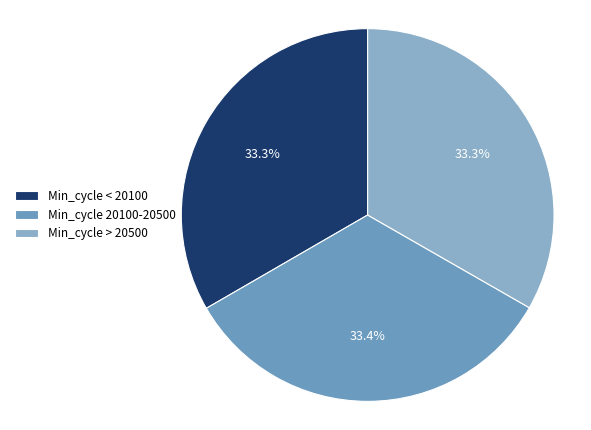

How many slices are in this pie chart?

3